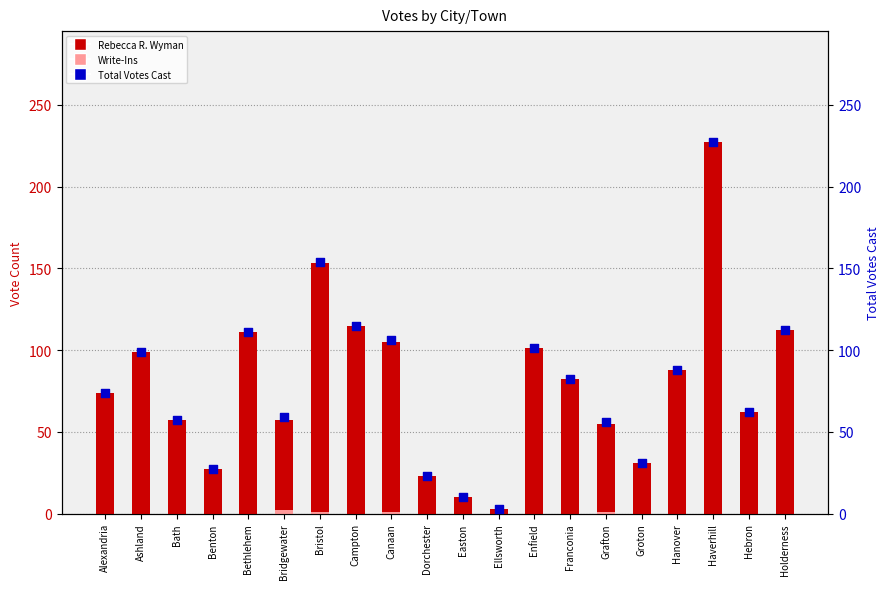

Which series has the largest Y range (max minus min)?

Rebecca R. Wyman